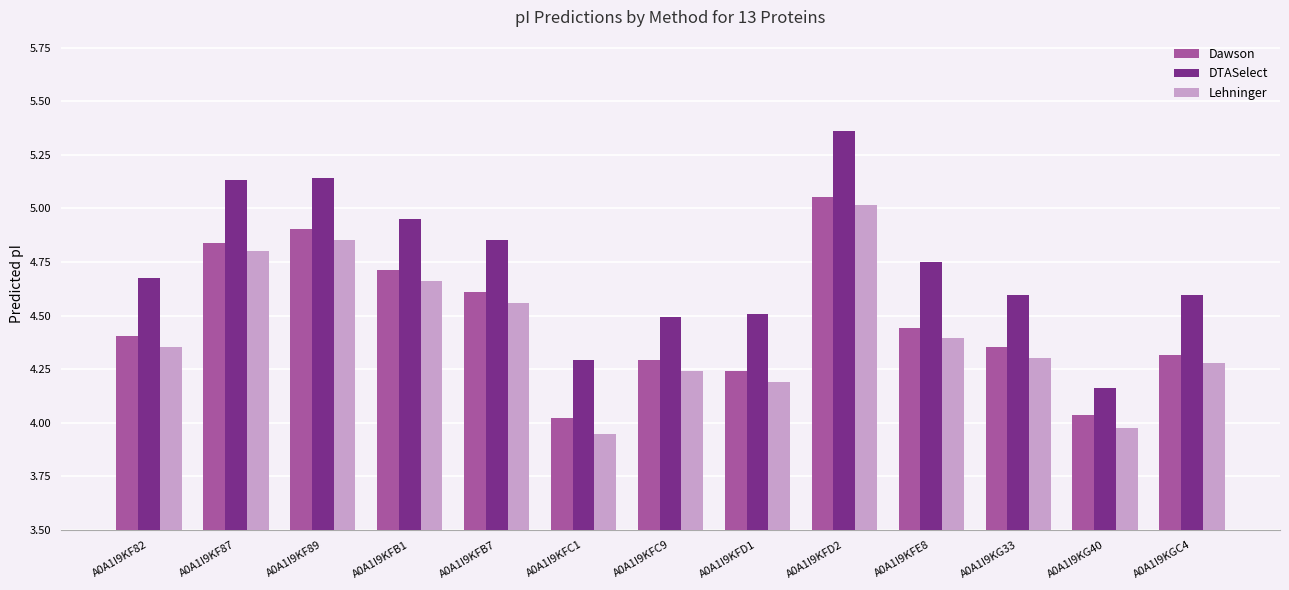

What is the difference between the second highest and second lowest values in the Lehninger series?

0.9